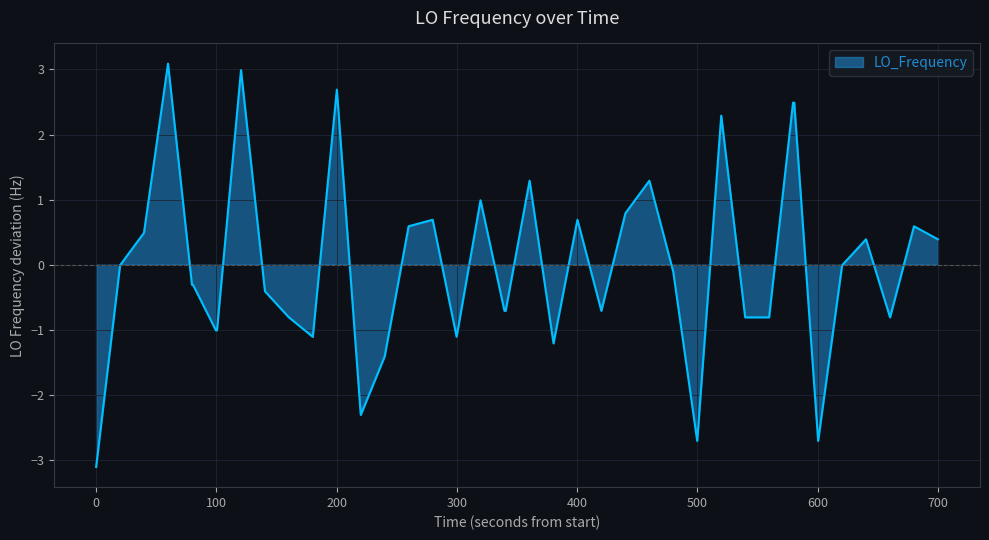

What is the difference between the maximum and minimum values?

6.2